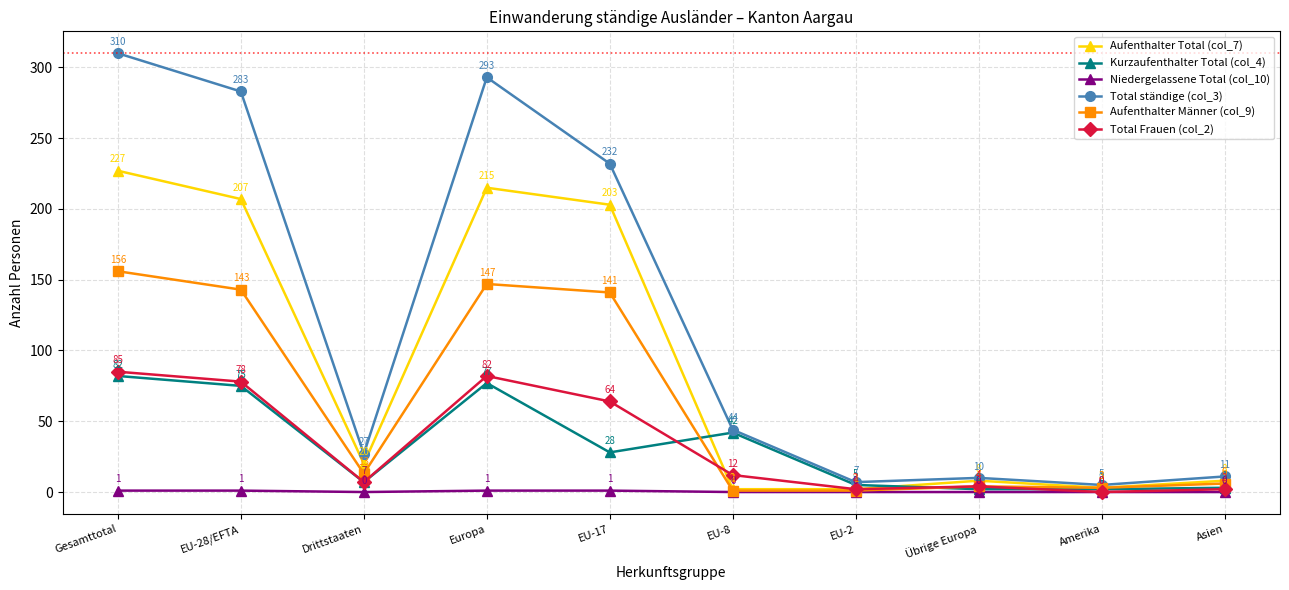

At how many categories does at least one series exceed 22?

6